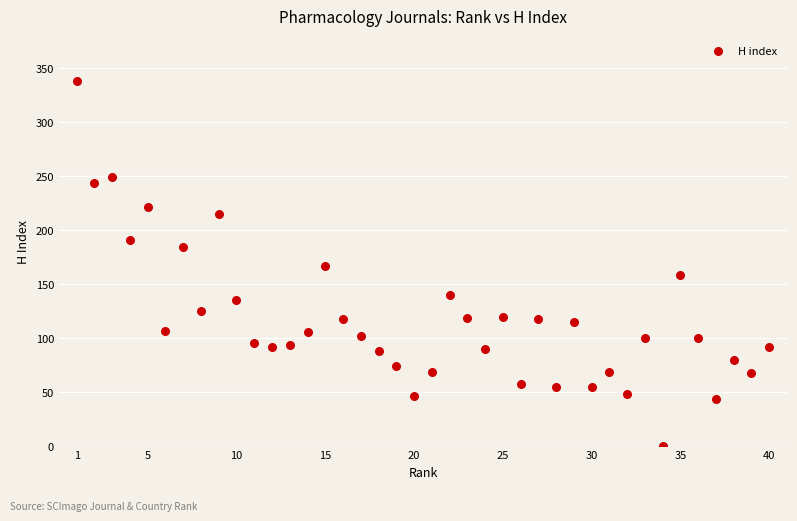

What is the range of X values (max minus min)?

39